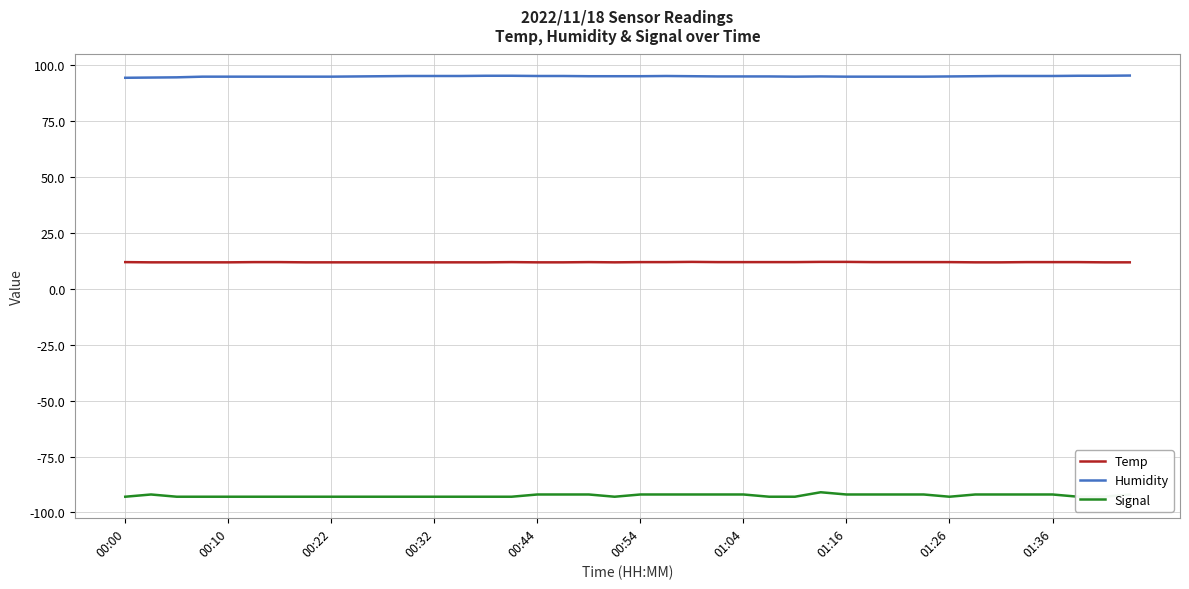

In Temp, how many points are higher than both neighbors (excluding endpoints)?

3